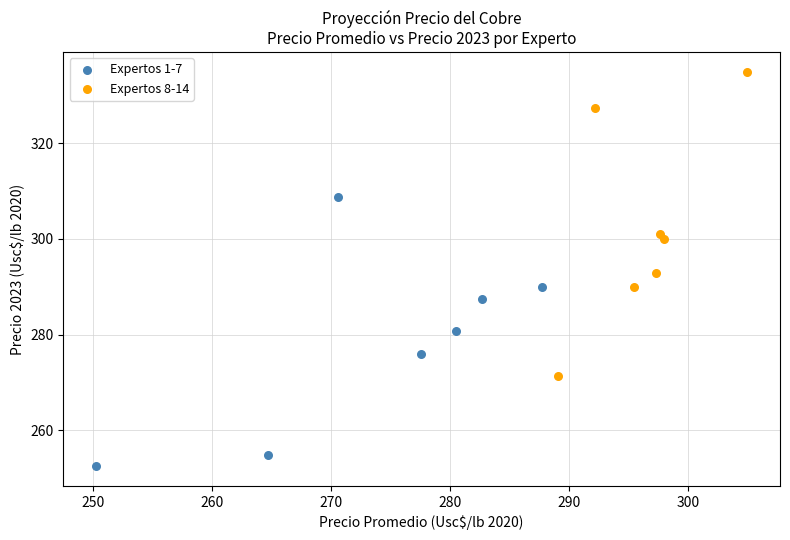

Which series reaches the minimum Y coordinate?

Expertos 1-7